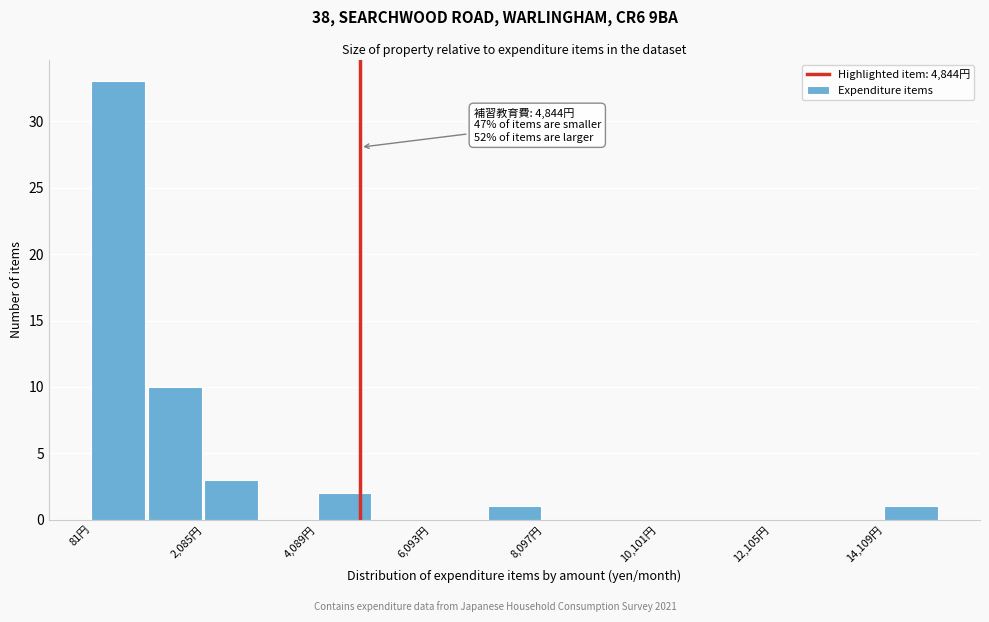

Around what value on the x-axis is the tallest bar? Give the approximate position of its centre, as read against the axis.

500